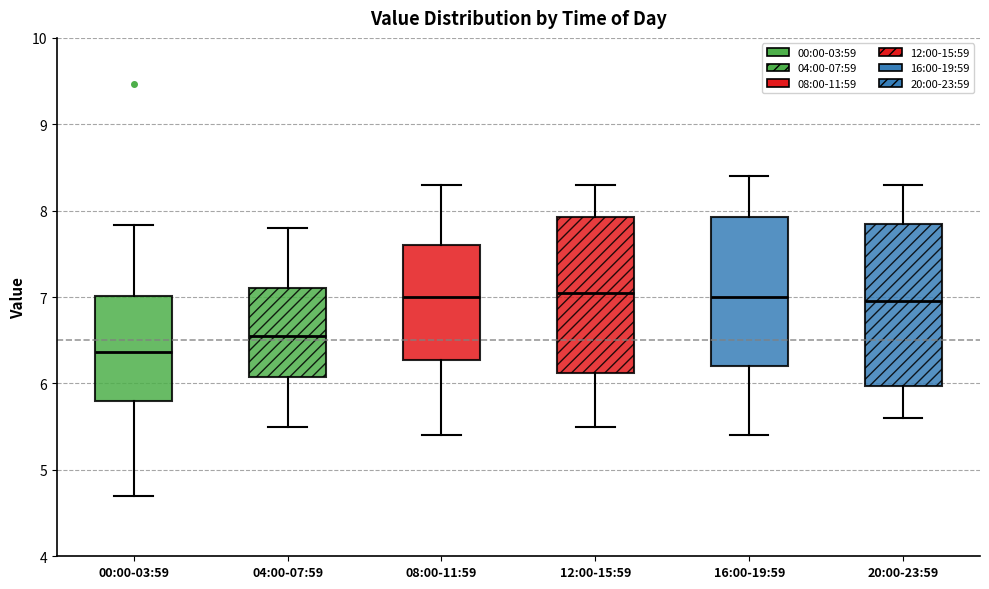

Reading left to right, read every box against the y-axis: the position of its median line, the range the box covers, and the ends of its whiskers. The values are not printed on the chart, so give them approximately, as read against the axis.

00:00-03:59: median 6.4, box 5.8 to 7.0, whiskers 4.7 to 7.8
04:00-07:59: median 6.6, box 6.1 to 7.1, whiskers 5.5 to 7.8
08:00-11:59: median 7.0, box 6.3 to 7.6, whiskers 5.4 to 8.3
12:00-15:59: median 7.1, box 6.1 to 7.9, whiskers 5.5 to 8.3
16:00-19:59: median 7.0, box 6.2 to 7.9, whiskers 5.4 to 8.4
20:00-23:59: median 7.0, box 6.0 to 7.9, whiskers 5.6 to 8.3